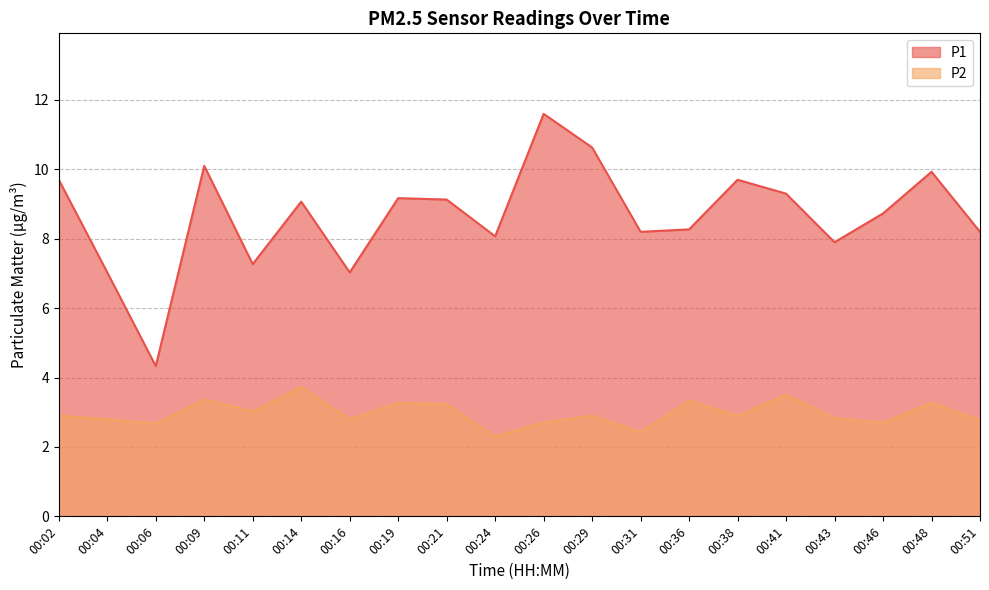

Which series changed the most between 00:04 and 00:29?

P1